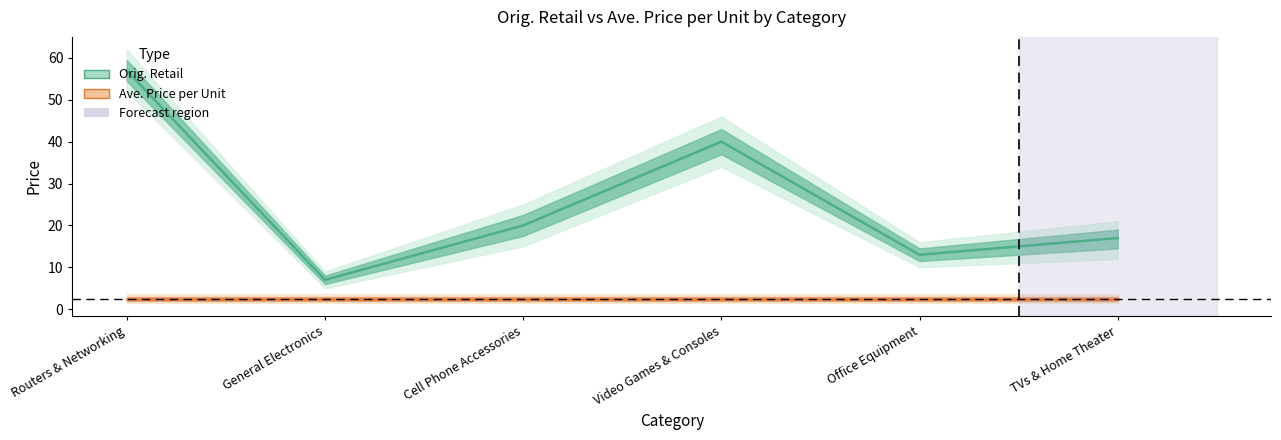

What is the label of the 1st point from the right?

TVs & Home Theater